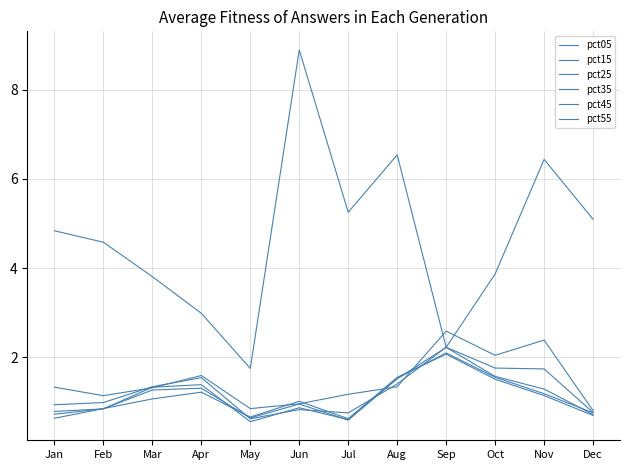

How many interior local valleys does the pct55 series have?

2